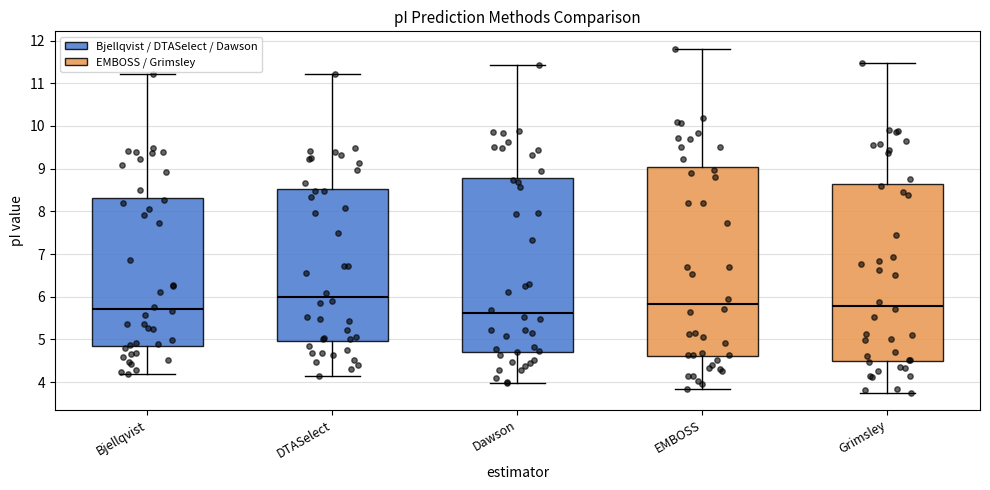

Where is the upper edge of the box for Dawson on the y-axis? The values are not printed on the chart, so give them approximately, as read against the axis.

8.8